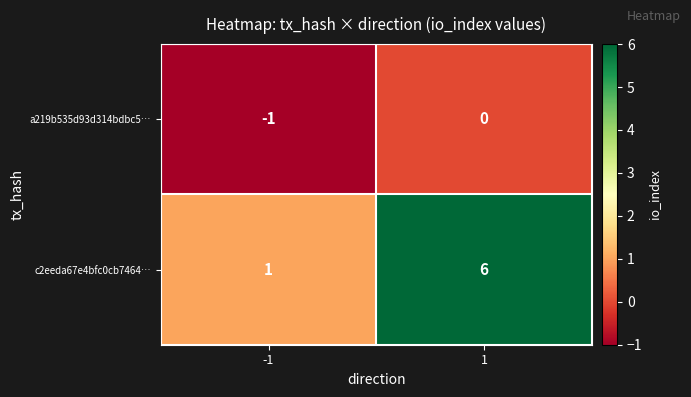

Reading left to right, list all the values displayed in this chart.

a219b535d93d314bdbc5…: -1=-1	1=0
c2eeda67e4bfc0cb7464…: -1=1	1=6